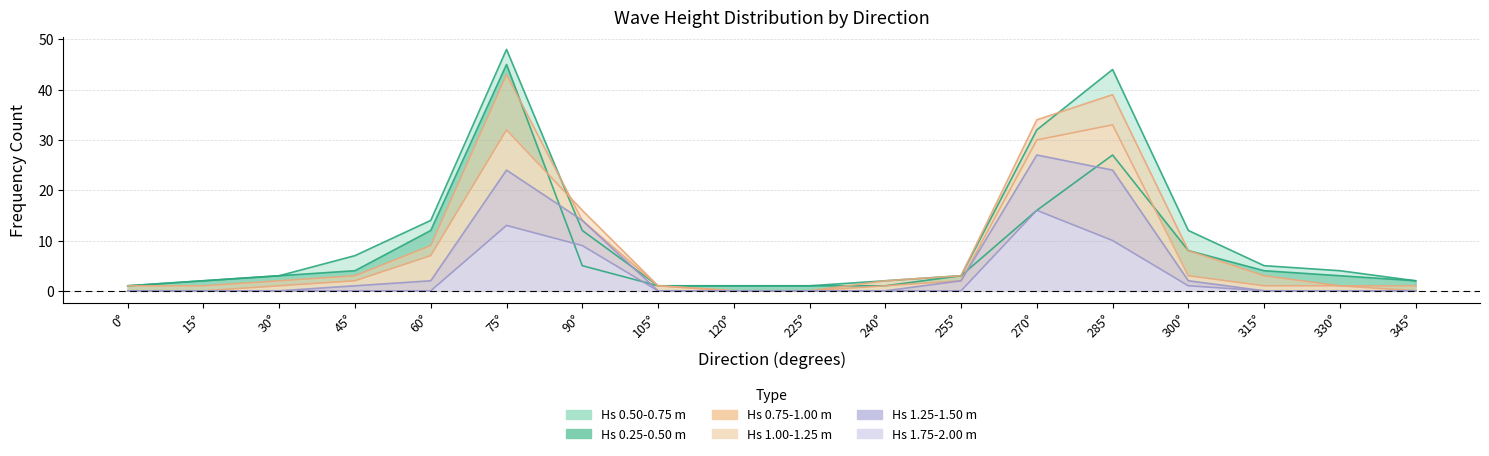

True or false: 1.75 -  2.00 and 0.50 -  0.75 cross at least once.

False